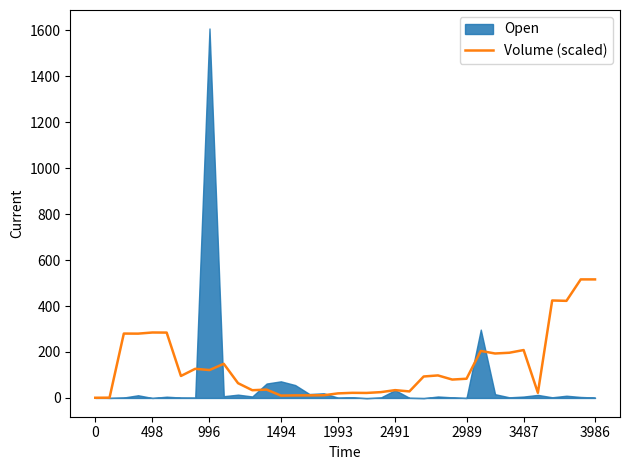

What is the highest value of the Volume (scaled) series?

515.9